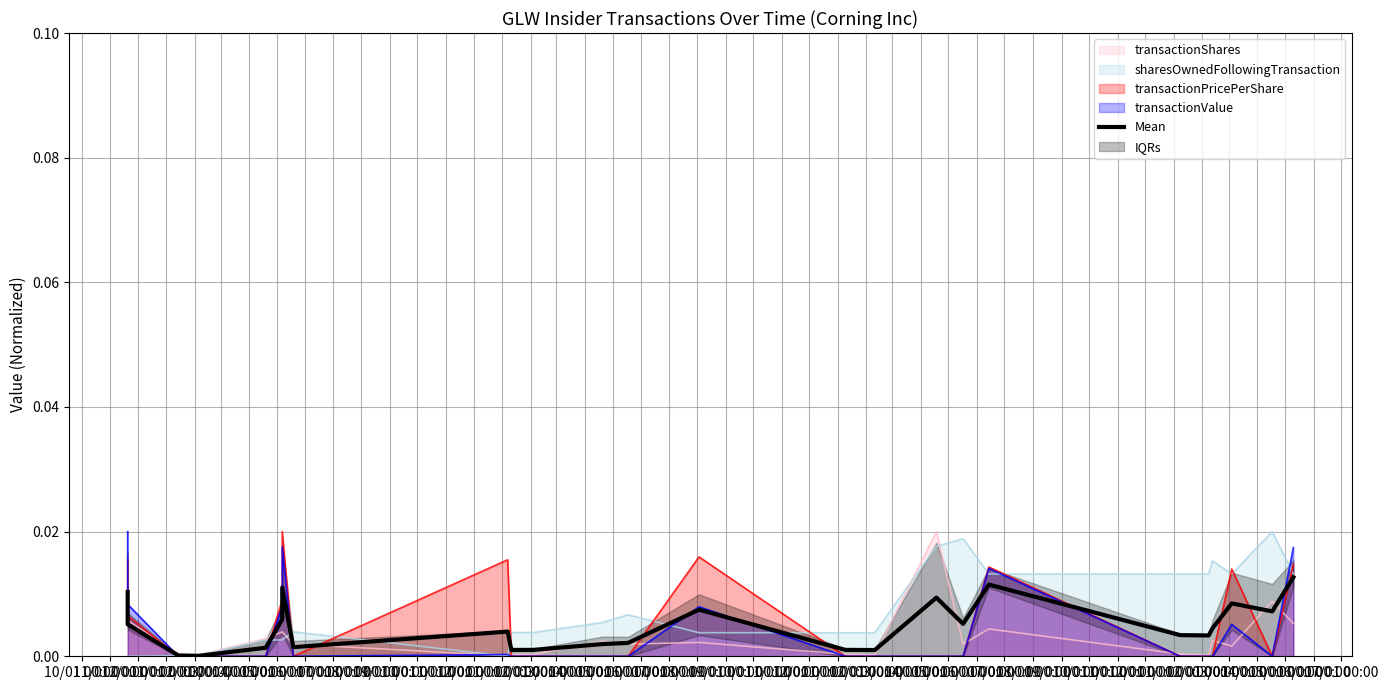

How many interior local peaks (higher than both neighbors) does the data have?

6